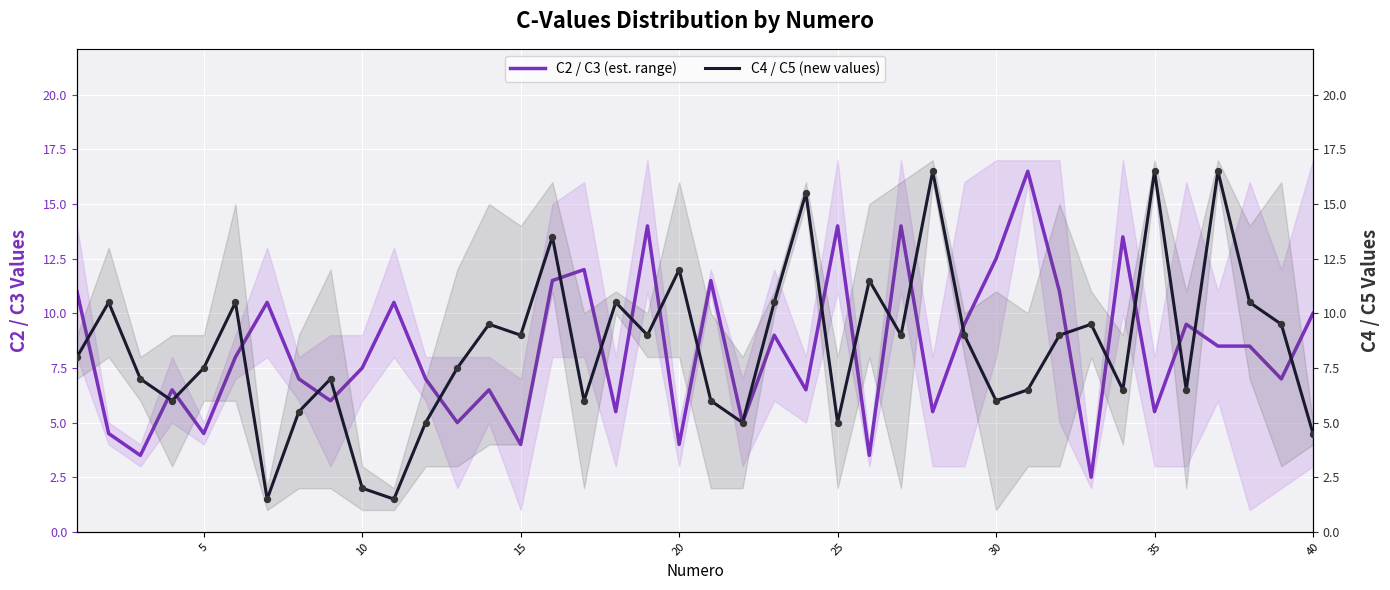

At how many categories does at least one series exceed 7?

34